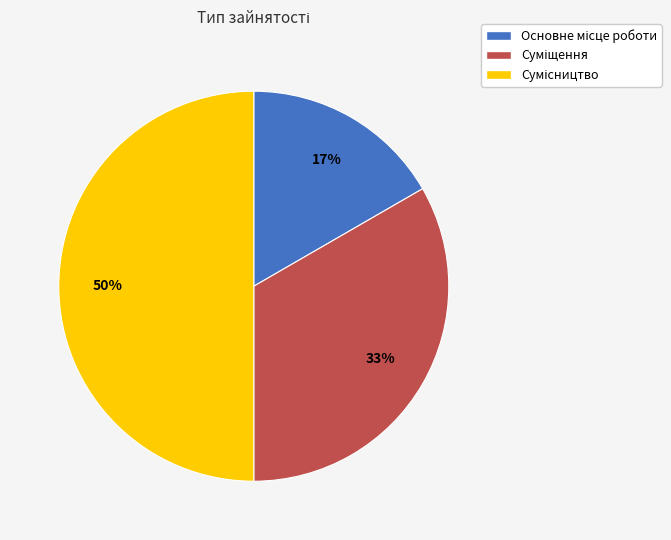

To the nearest percent, what is the difference between the largest and smallest slice percentages?

33%